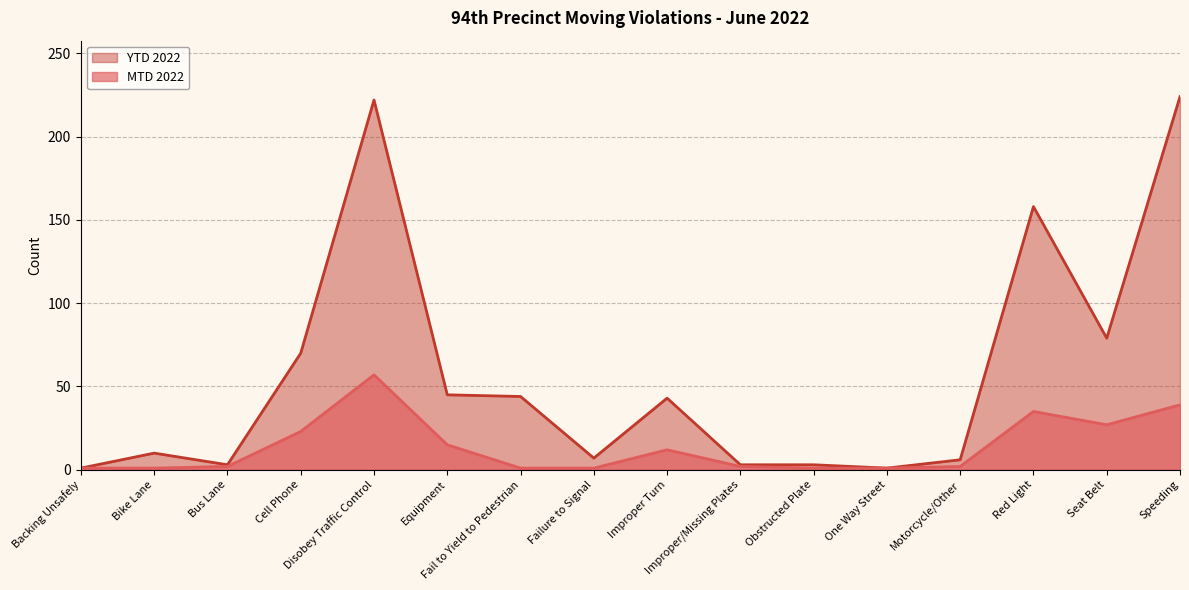

How many interior local valleys does the MTD 2022 series have?

1